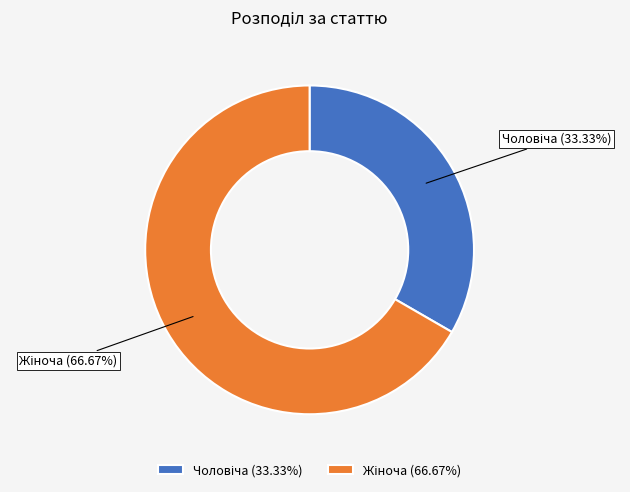

Is there a majority slice in this chart?

Yes